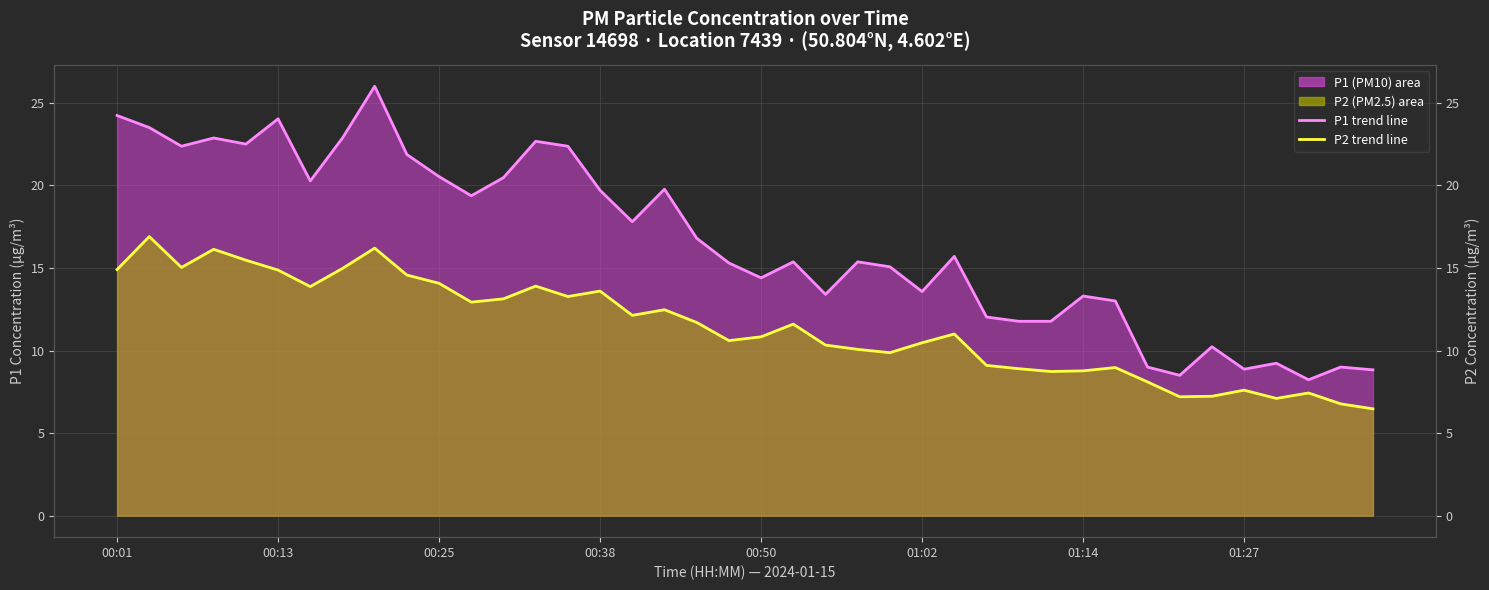

Where is P2 trend nearest to the value 11?

26